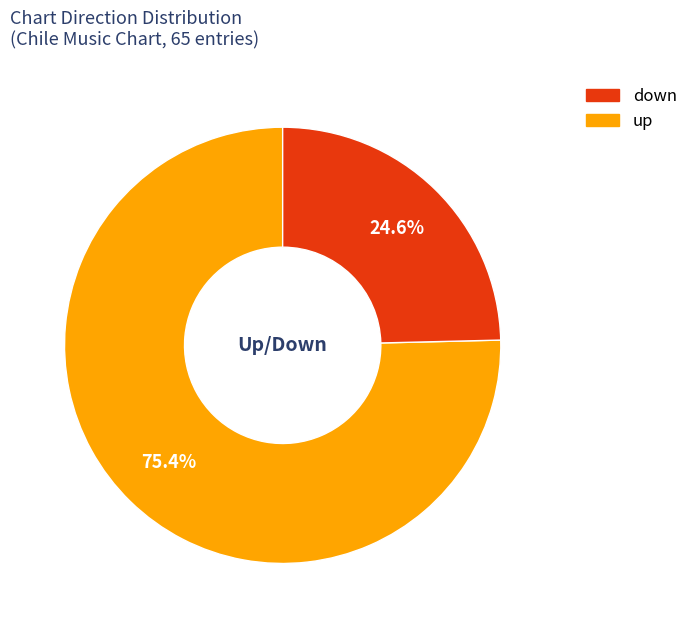

Does any single category account for the majority?

Yes